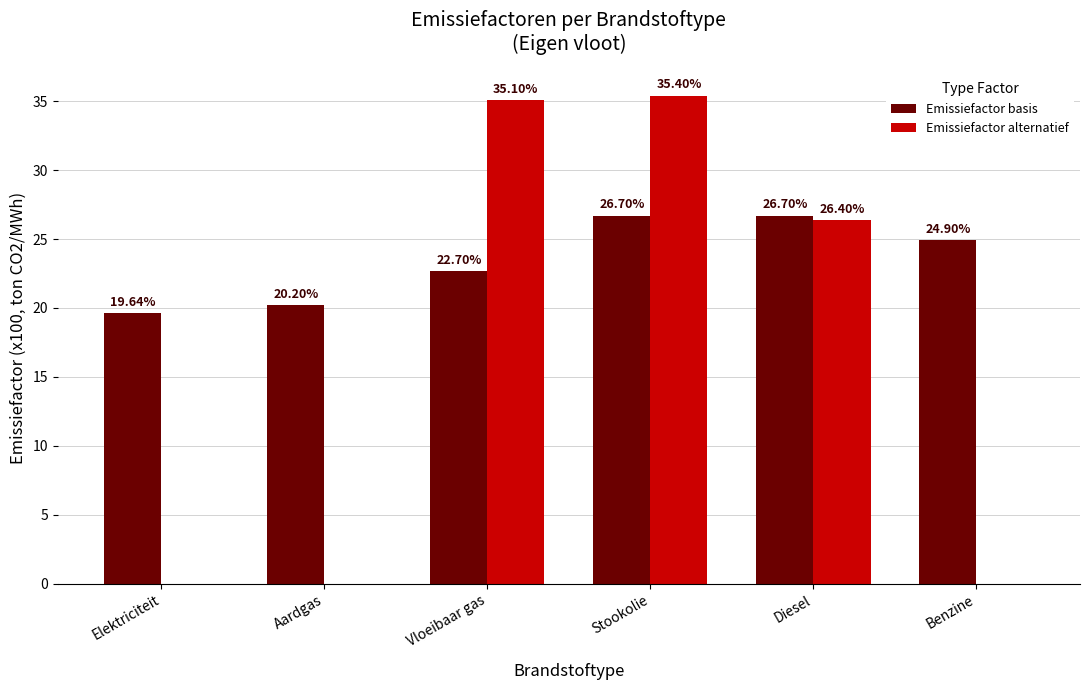

The value of Emissiefactor alternatief at Vloeibaar gas is 54.7. True or false?

False